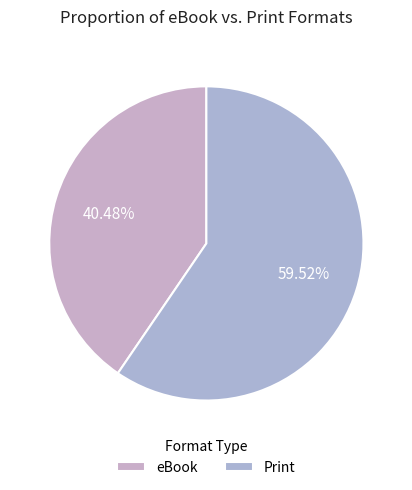

How many segments does this pie chart have?

2